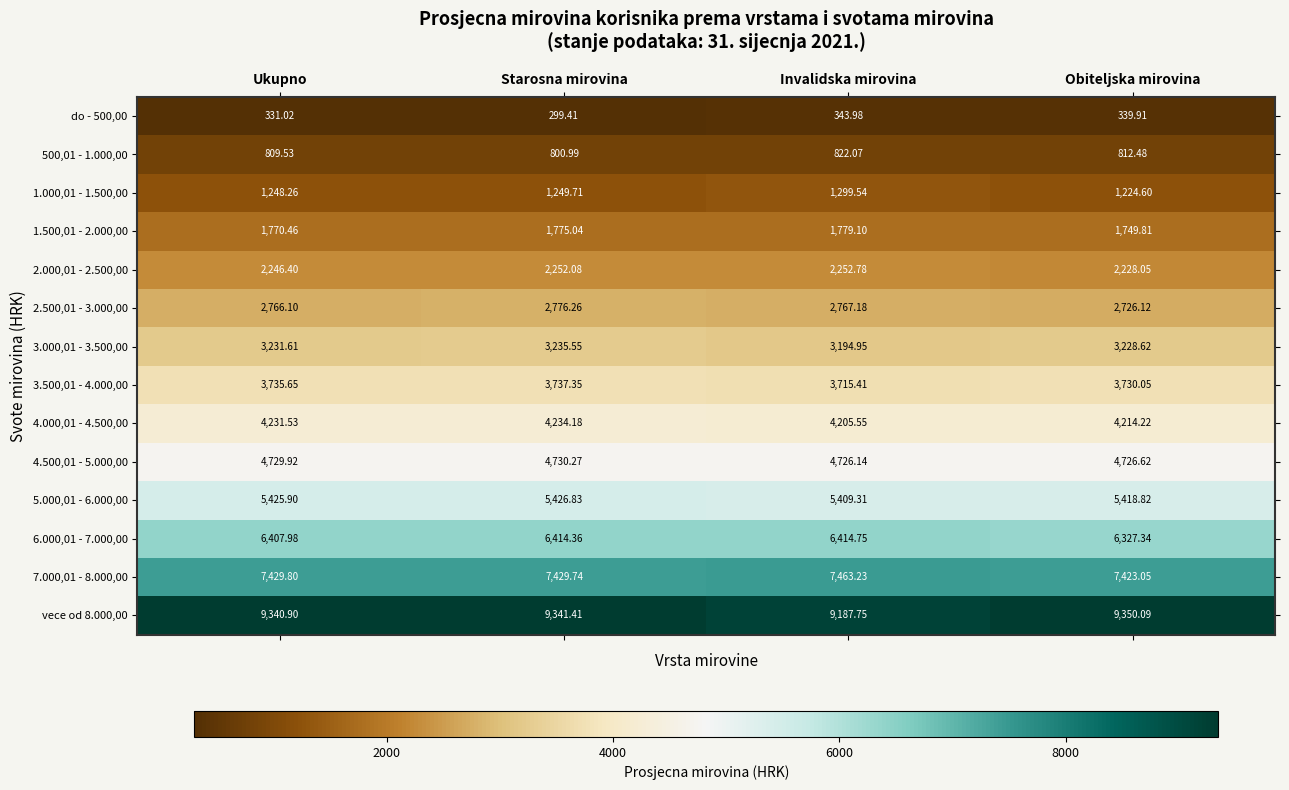

List the labels in order of 1.500,01 - 2.000,00 value, largest first.

Invalidska mirovina, Starosna mirovina, Ukupno, Obiteljska mirovina